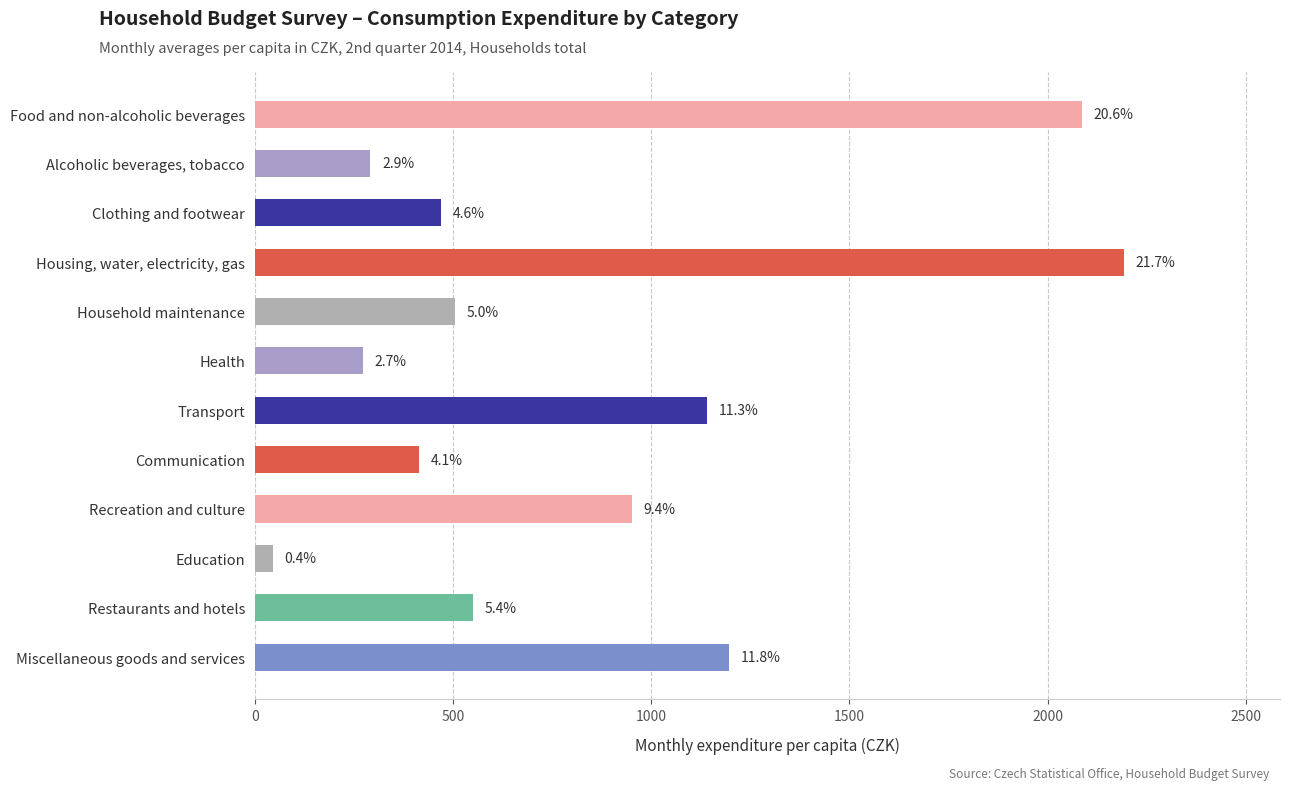

Are the bars horizontal?

Yes